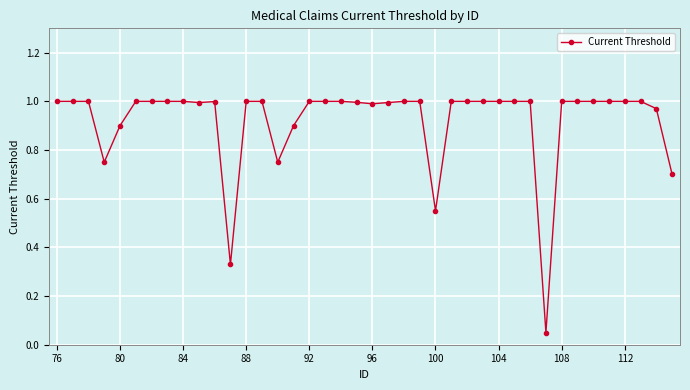

What is the difference between the maximum and second lowest values?

0.7